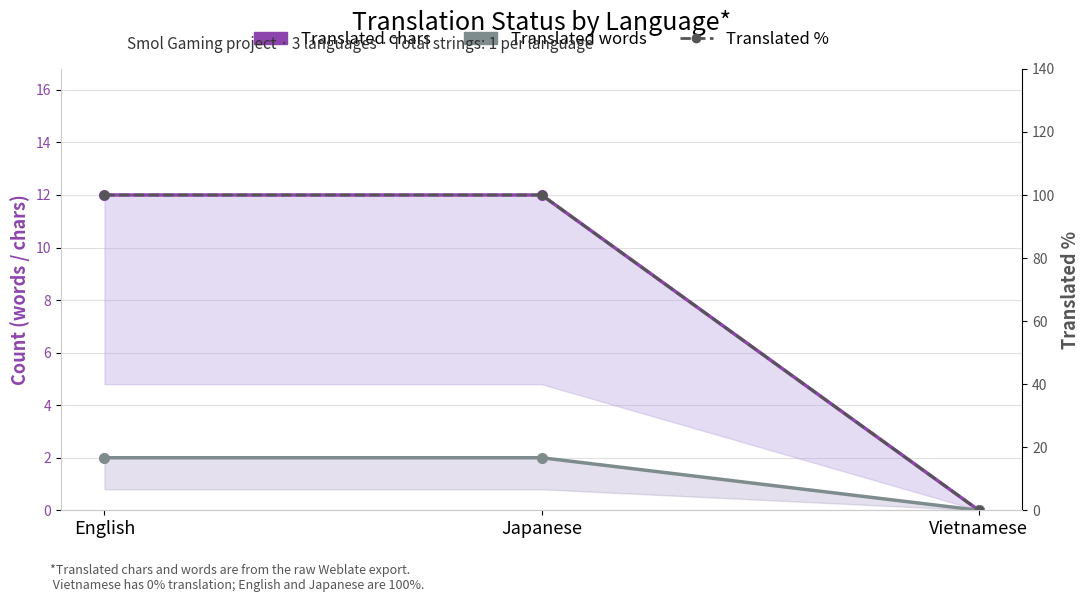

What is the sum of the Translated % values at English and Vietnamese?

100